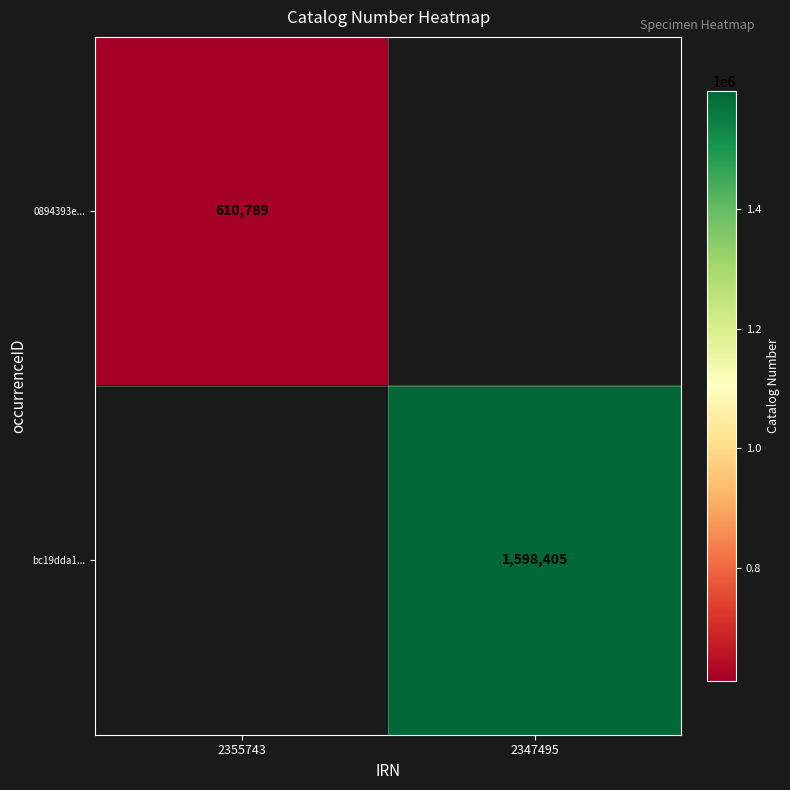

What is the smallest value displayed?

610789.0